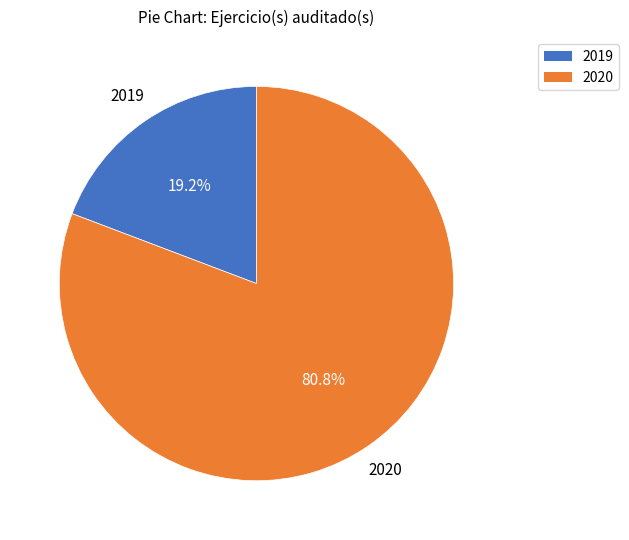

Between 2019 and 2020, which is larger?

2020